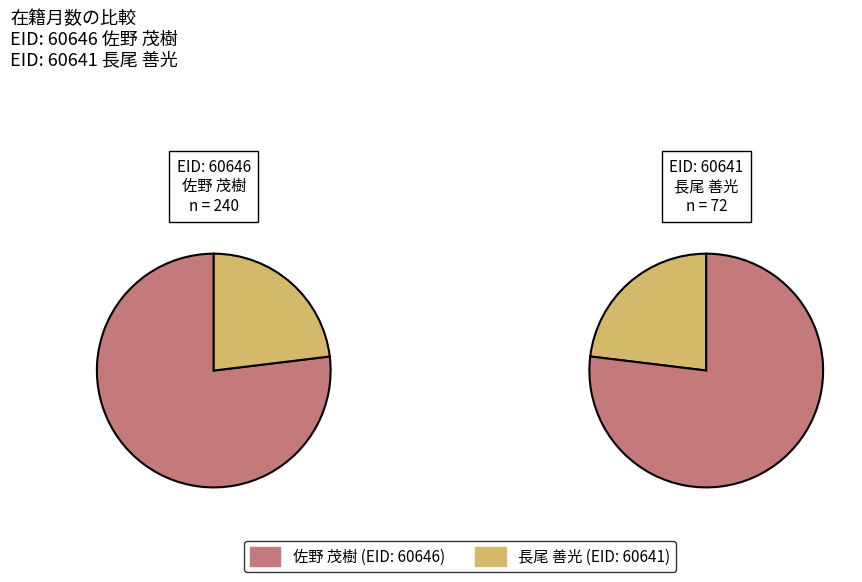

To the nearest percent, what is the difference between the 60646 and 60641 slice percentages?

54%